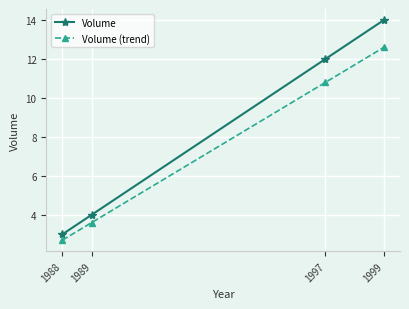

What is the total value across all series at 1989?

7.6